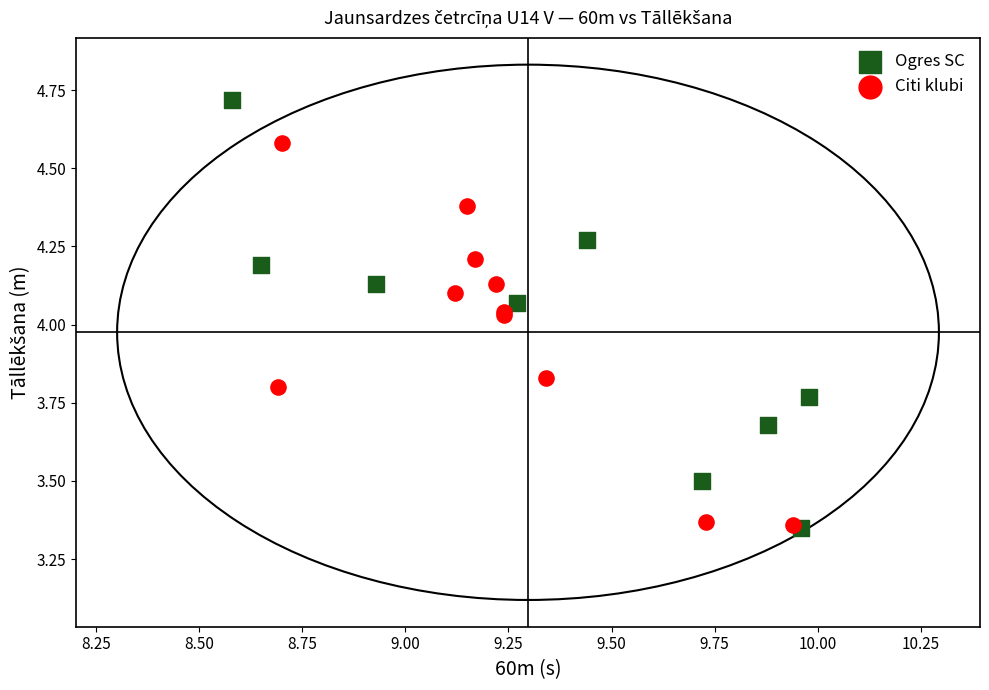

Which series has the largest Y range (max minus min)?

Ogres SC